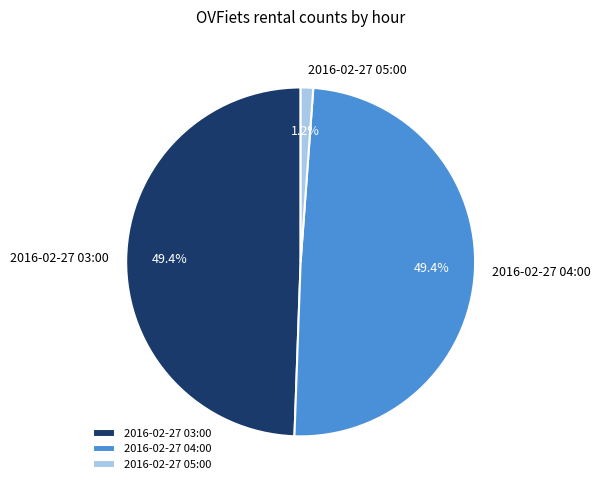

Which category has the smallest portion of the pie?

2016-02-27 05:00